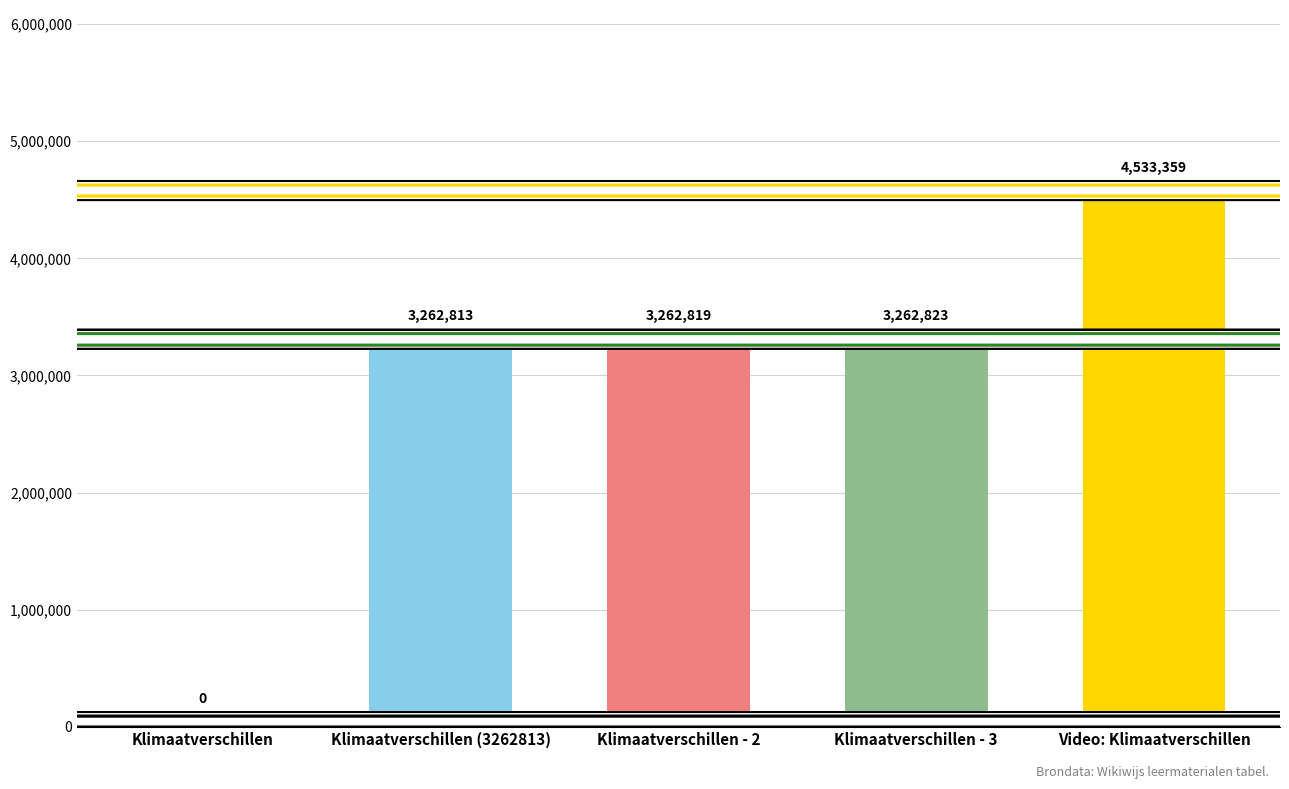

What is the sum of all values?

14321814